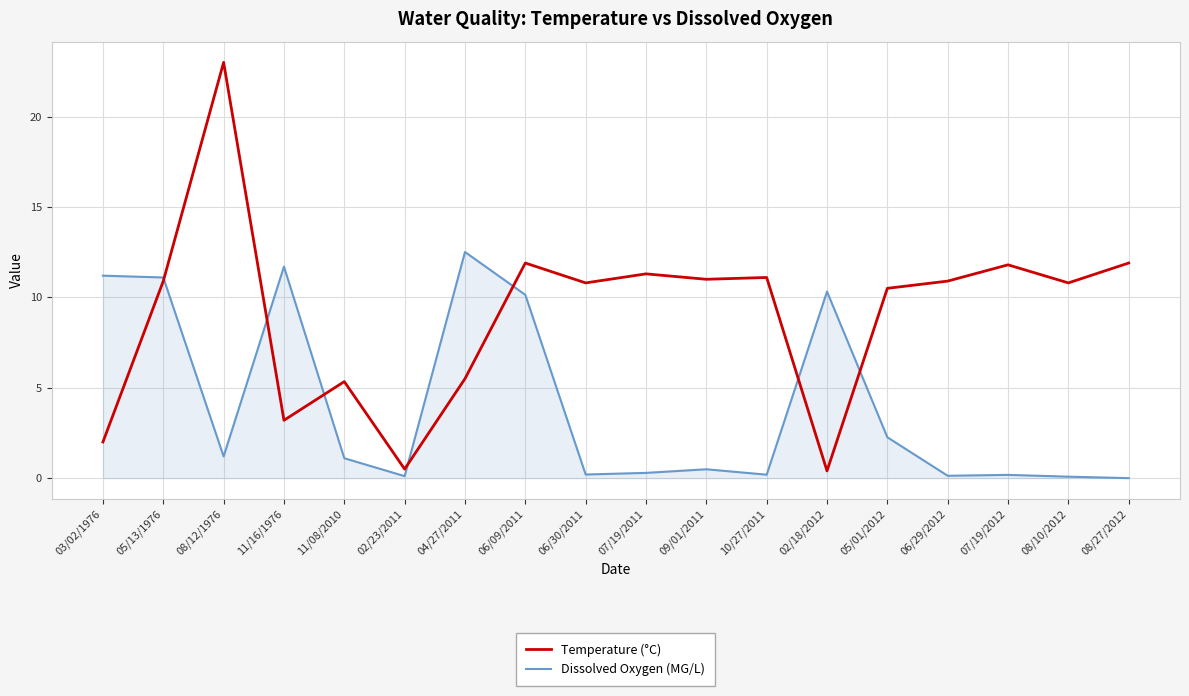

True or false: Temperature (°C) has a value of 14.5 at 10/27/2011.

False